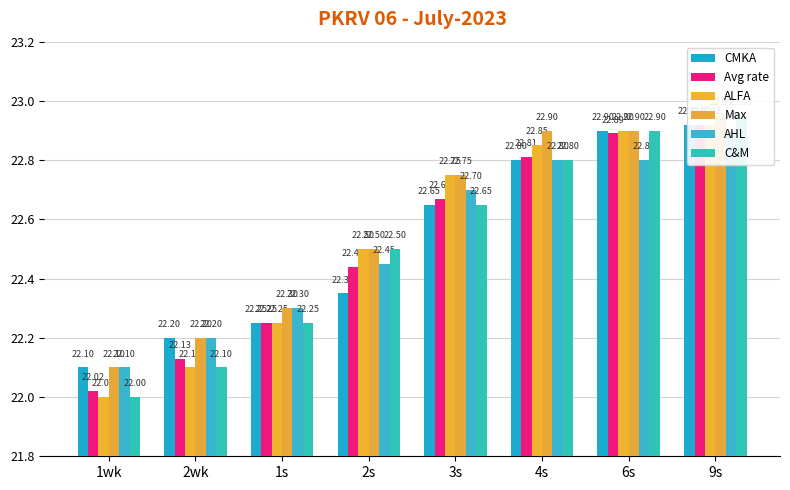

Rank the series at 3s from lowest to highest value.

CMKA, C&M, Avg rate, AHL, ALFA, Max